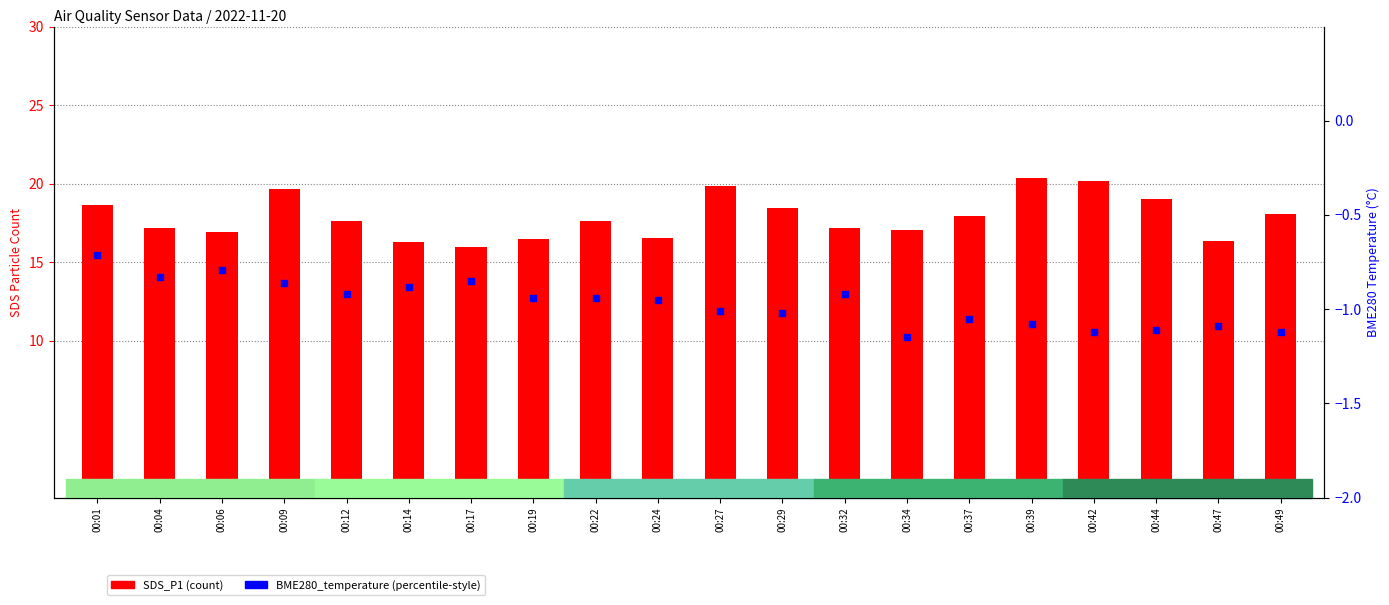

Which series reaches the minimum Y coordinate?

BME280_temperature